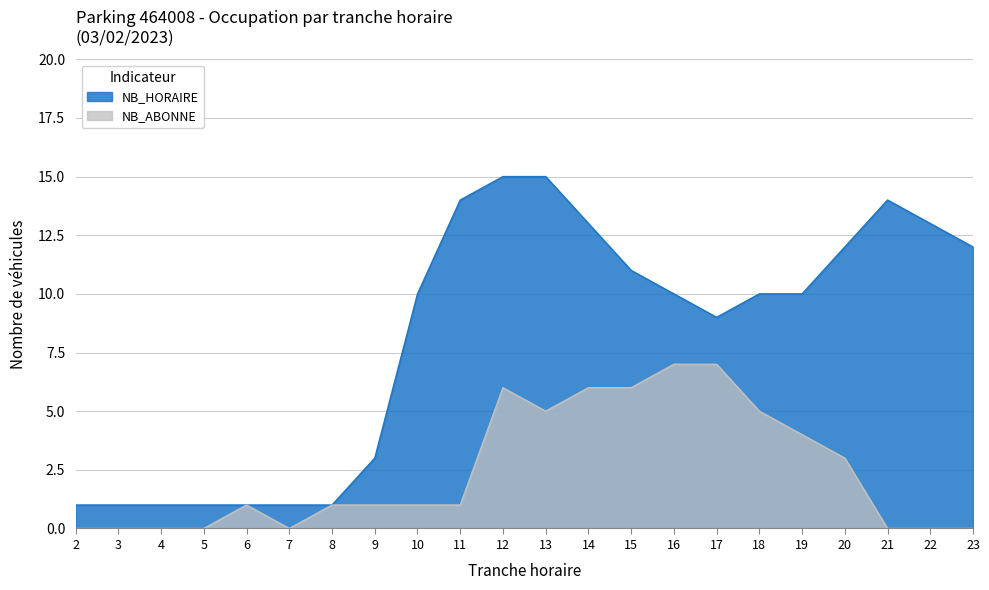

Reading right to left, what are all the values shown in this chart?

NB_HORAIRE: 12	13	14	12	10	10	9	10	11	13	15	15	14	10	3	1	1	1	1	1	1	1
NB_ABONNE: 0	0	0	3	4	5	7	7	6	6	5	6	1	1	1	1	0	1	0	0	0	0